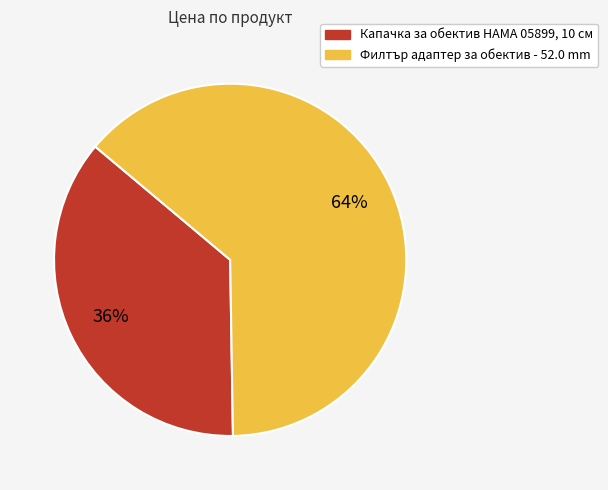

Which slice is the largest?

Филтър адаптер за обектив - 52.0 mm